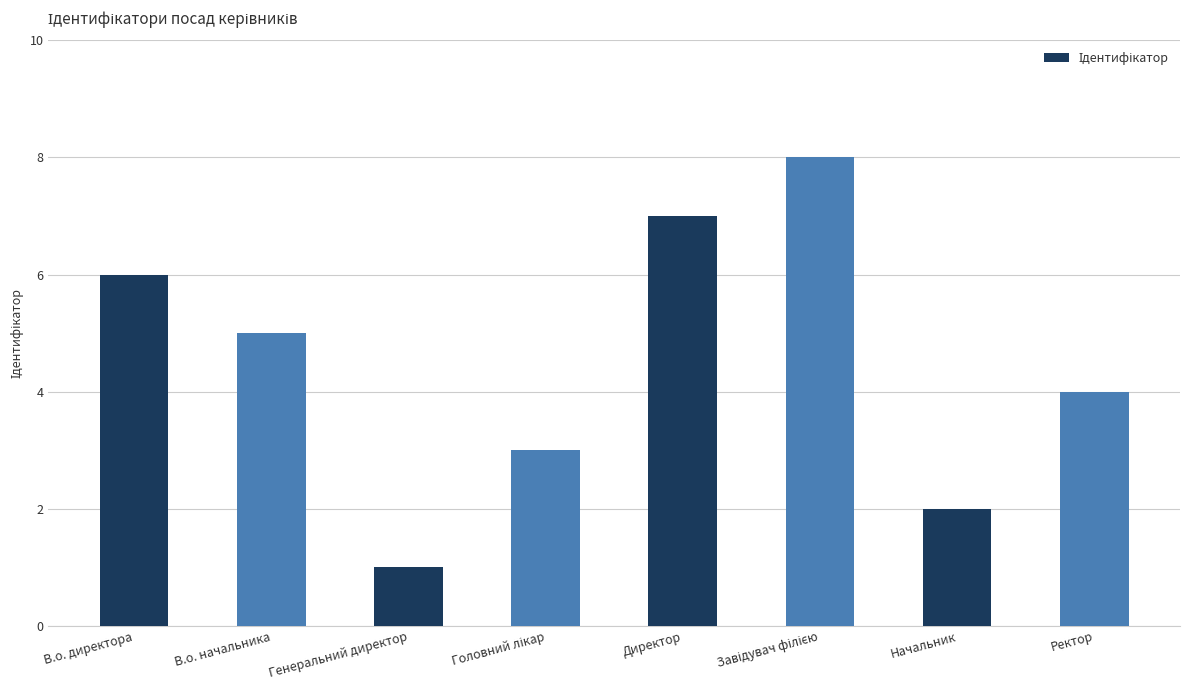

What is the label of the 2nd bar from the left?

В.о. начальника